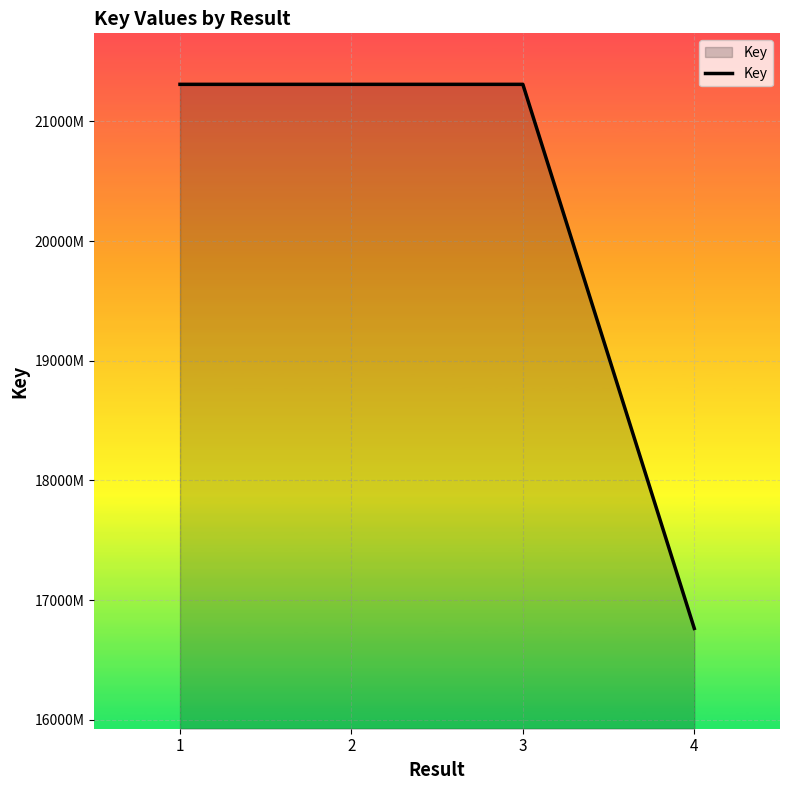

List the labels in order of value, smallest first.

4, 3, 2, 1